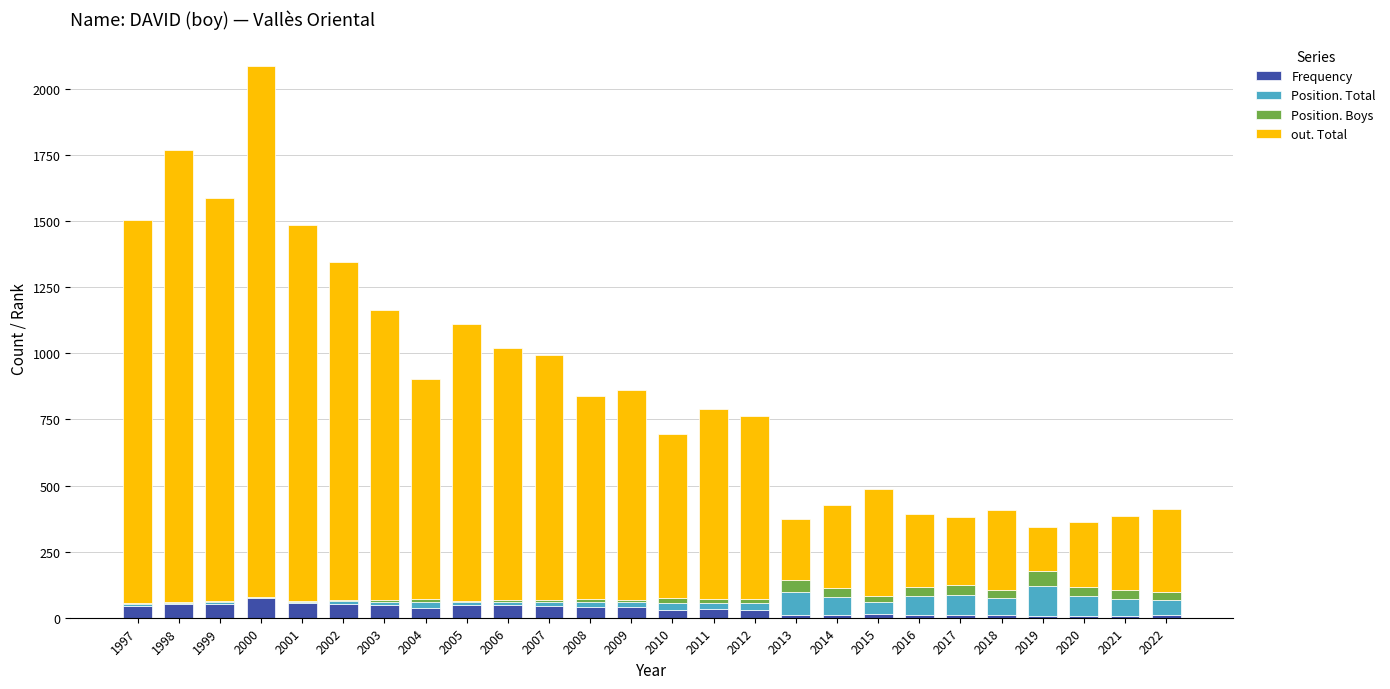

Is it true that Frequency equals 48 at 2005?

True